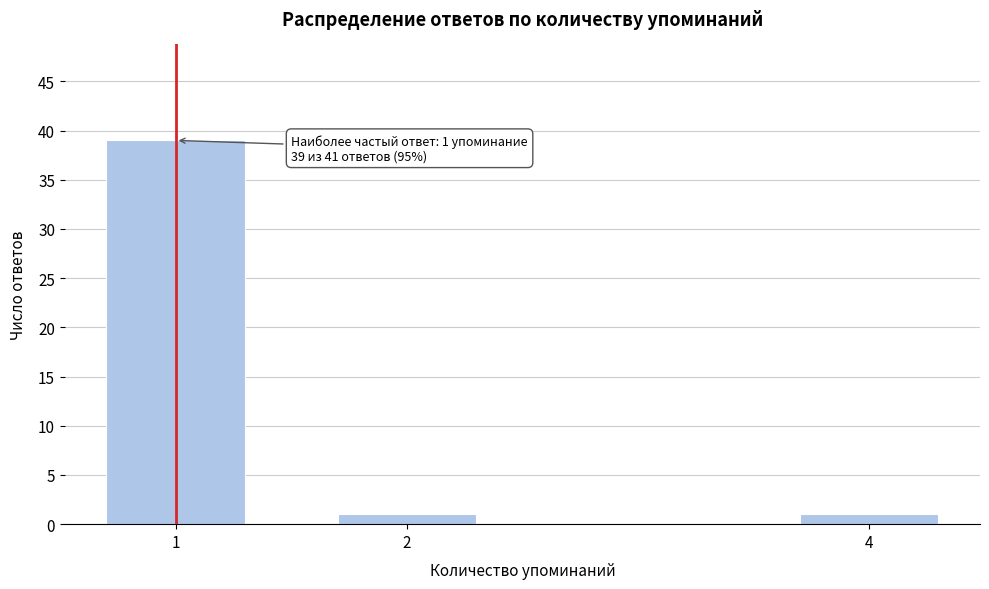

Reading left to right, list all the values displayed in this chart.

1=39	2=1	4=1